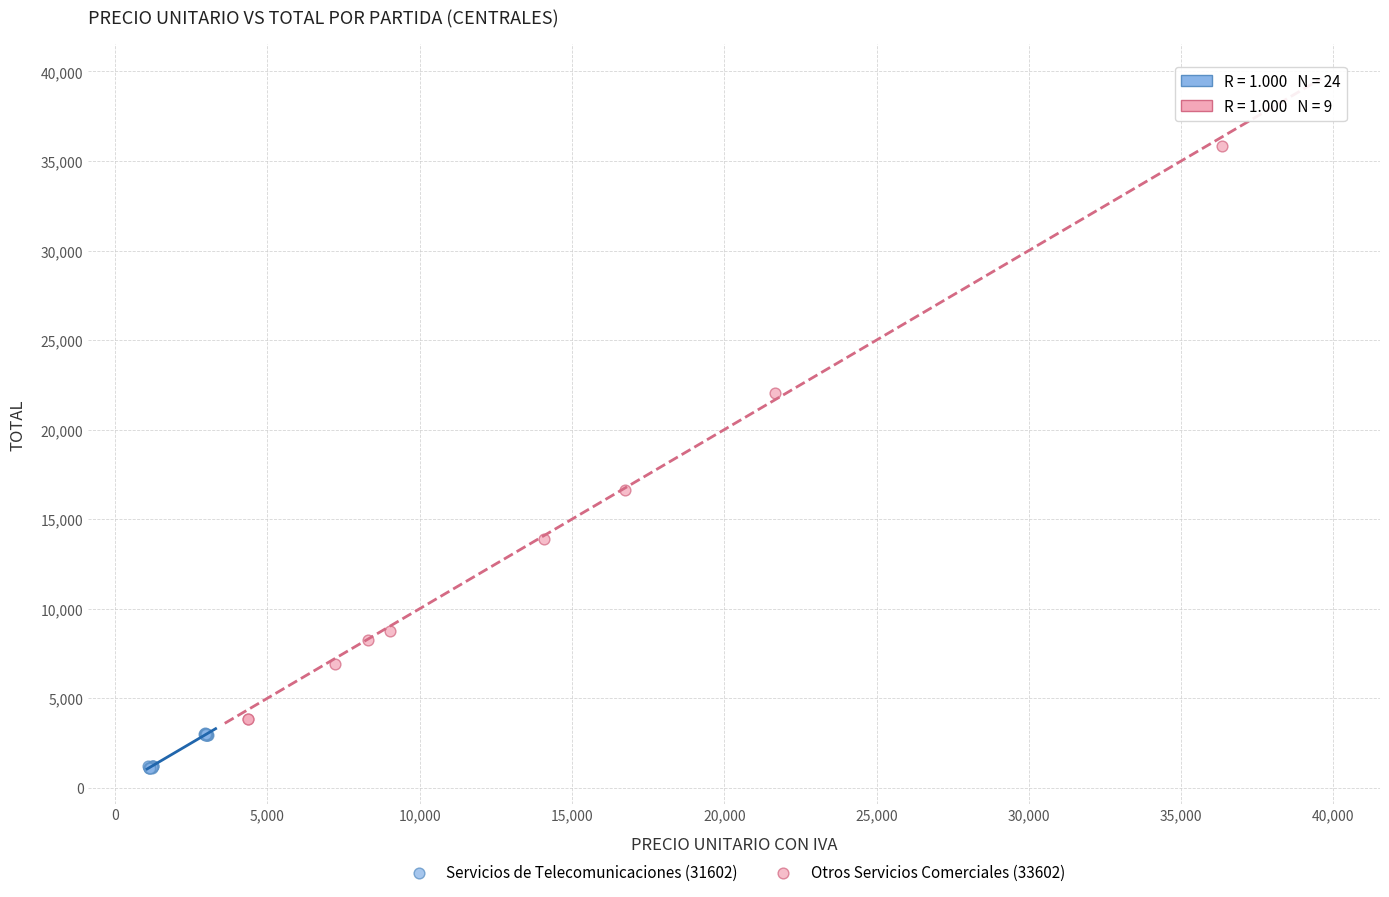

Which series contains the highest Y value?

Otros Servicios Comerciales (33602)